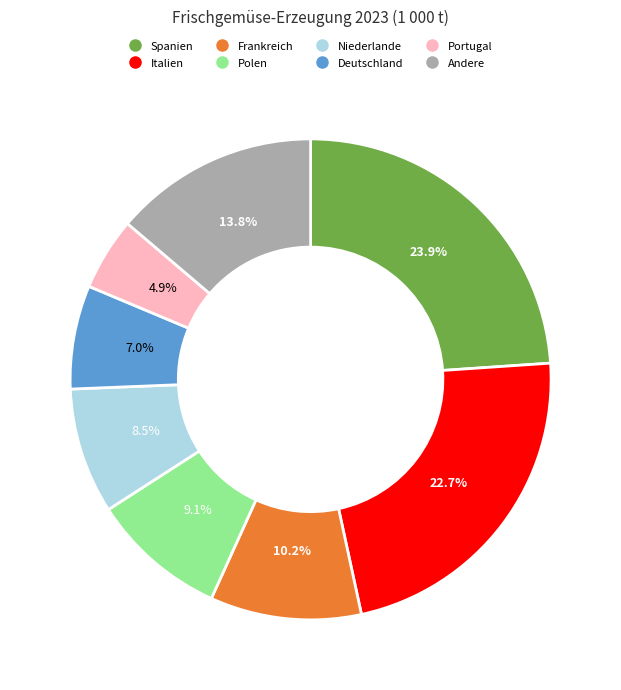

Does any single category account for the majority?

No